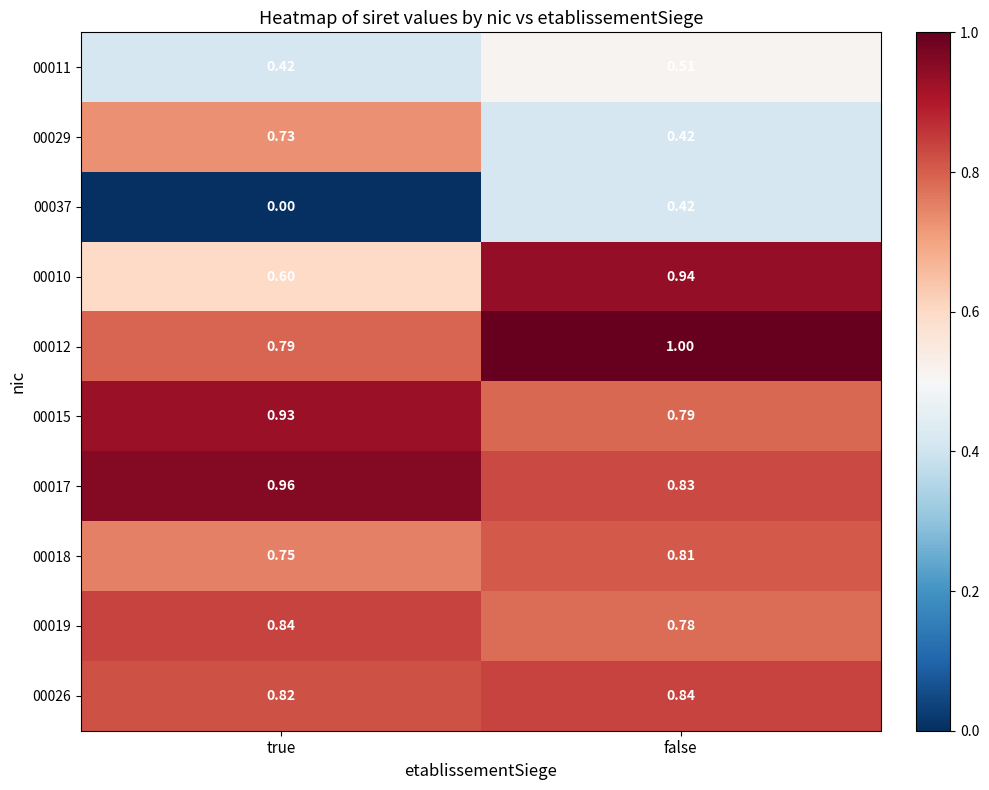

Which label corresponds to the smallest value in the chart?

true